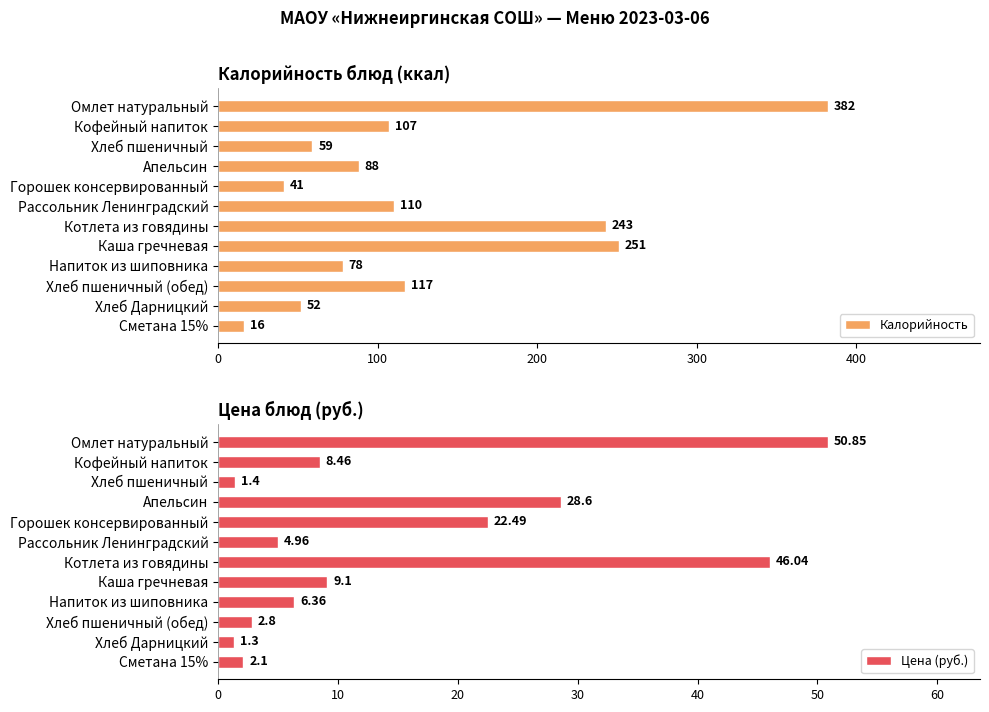

Rank the series by their maximum value, from lowest to highest.

Цена (руб.), Калорийность